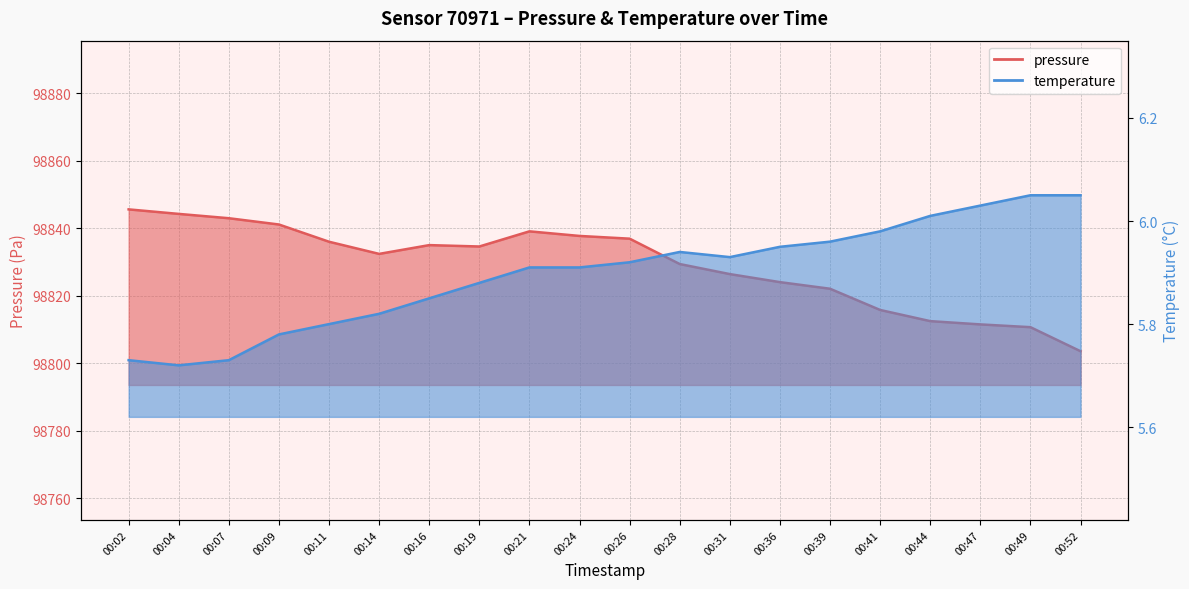

Which category has the lowest value across all series?

00:04